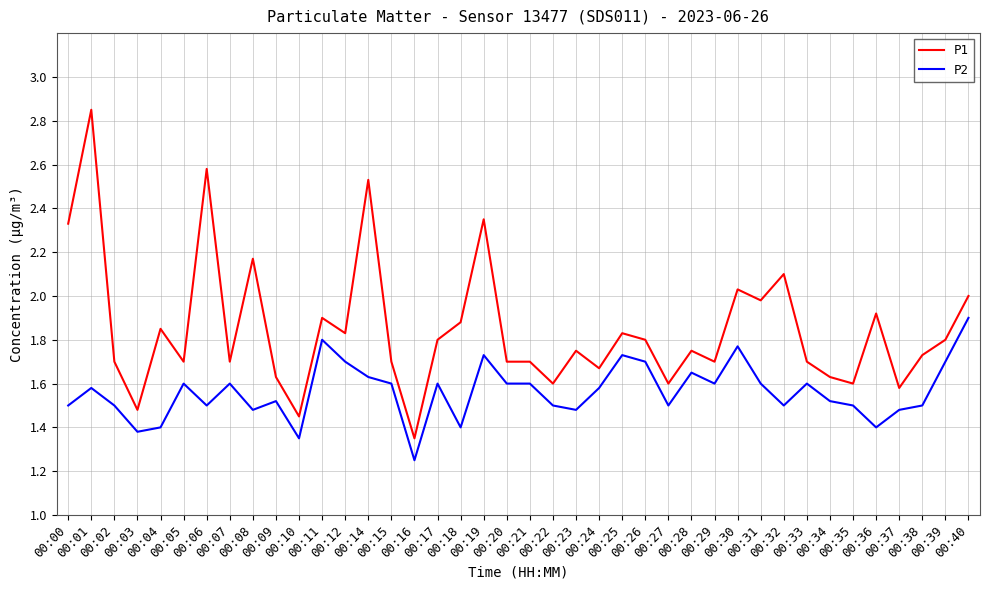

Which series has the largest range (max minus min)?

P1